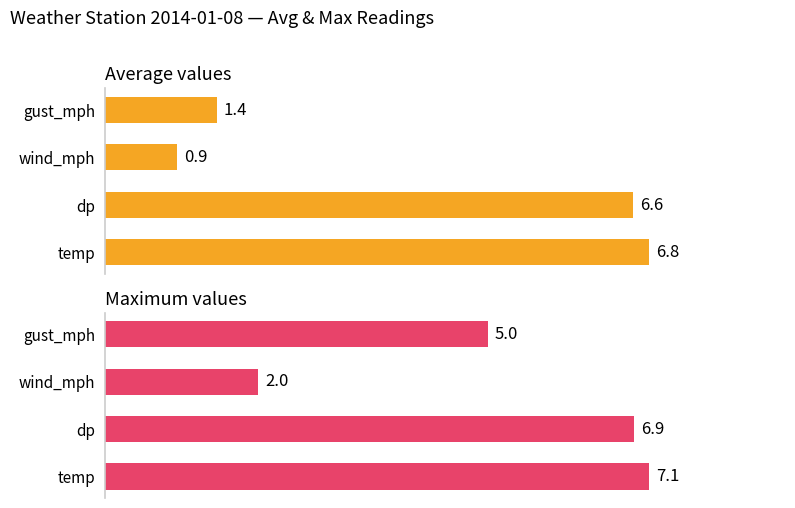

What is the sum of the Average values values at wind_mph and dp?

7.5